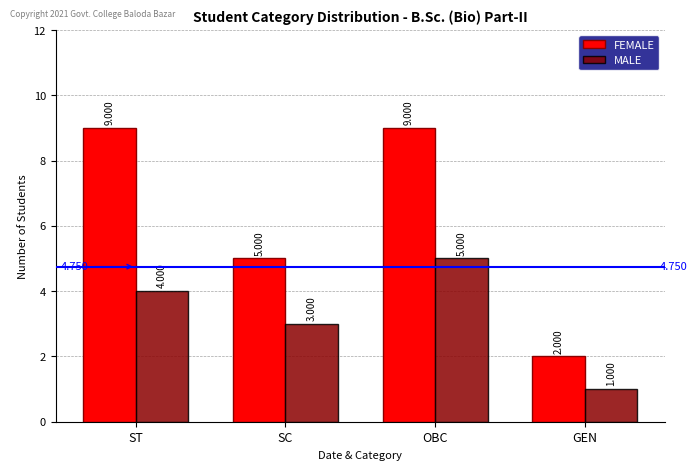

Rank the series by their average value, from lowest to highest.

MALE, FEMALE